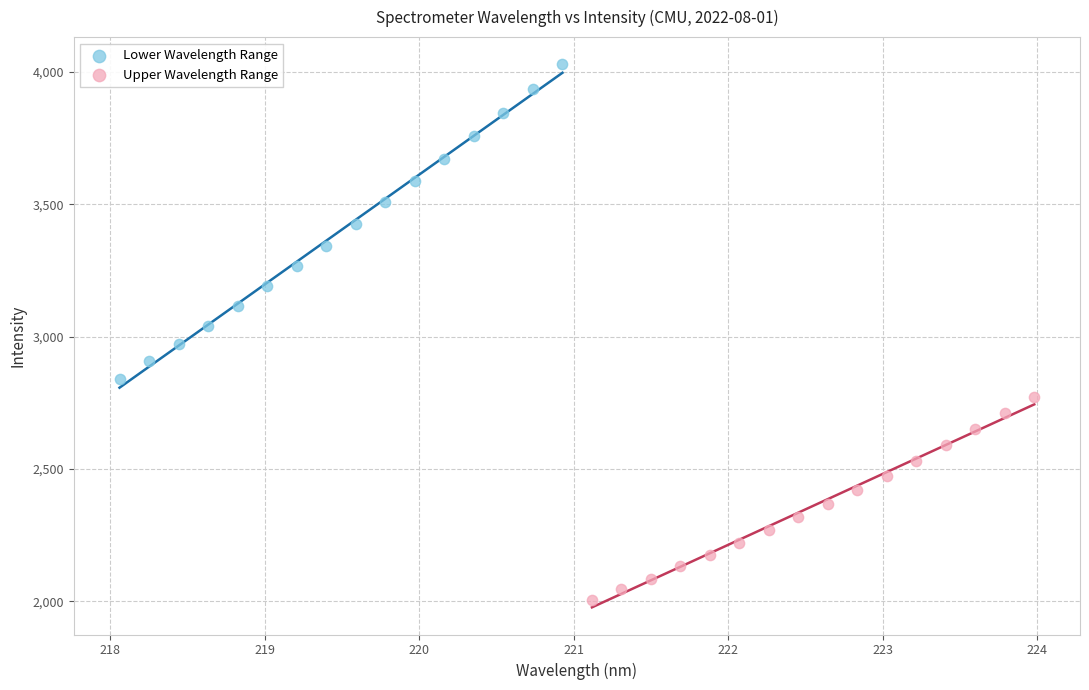

Which series has the widest spread of Y values?

Lower Wavelength Range